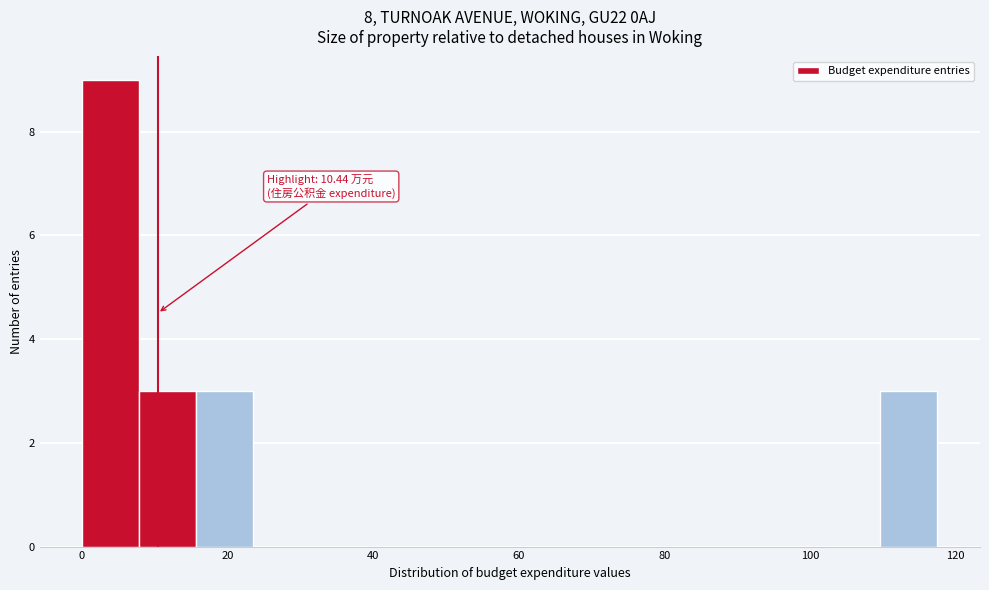

Read against the x-axis, roughly where is the centre of the tallest bar?

4